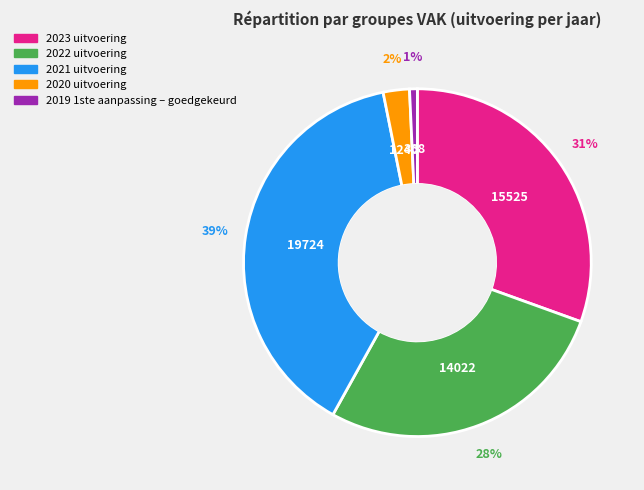

To the nearest percent, what percentage of the pie is 2022 uitvoering?

28%